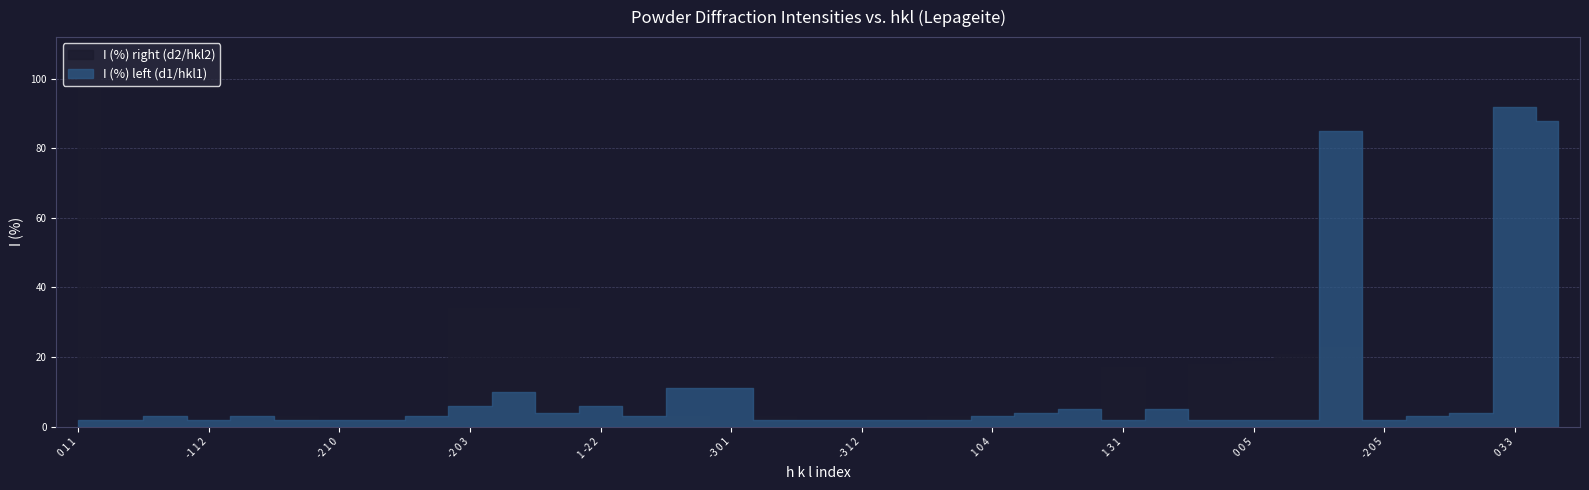

How many intersections are there between I (%) right and I (%) left?

9